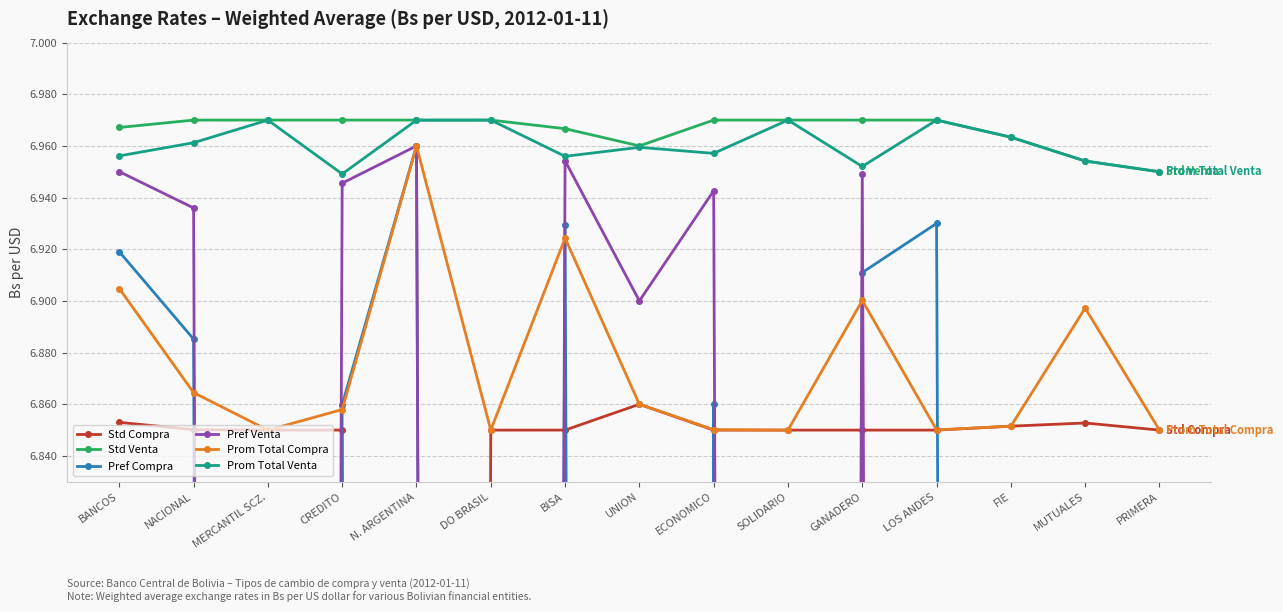

What is the approximate value of Pref Compra at NACIONAL?

6.9